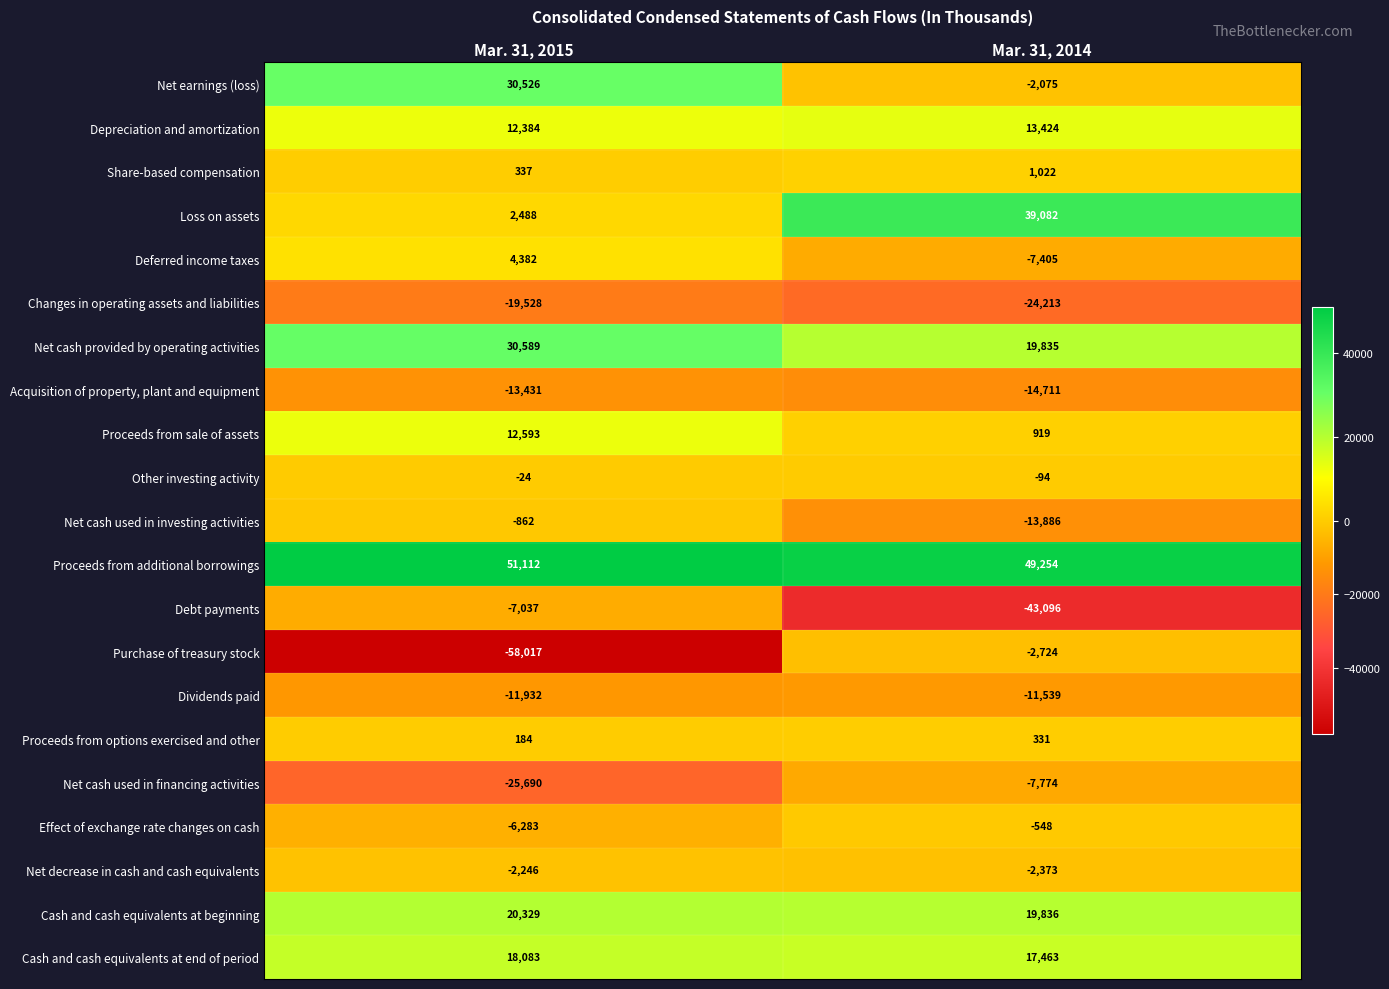

What is the difference between the maximum and minimum values in the Effect of exchange rate changes on cash series?

5735